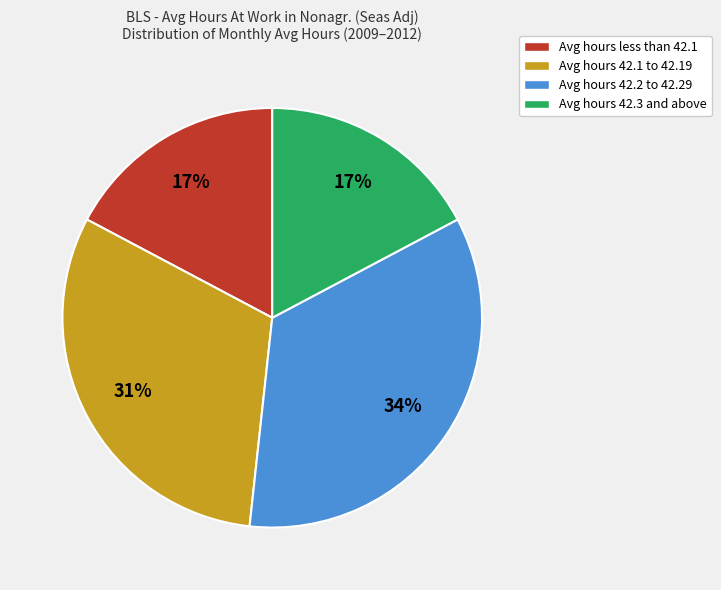

How many segments does this pie chart have?

4